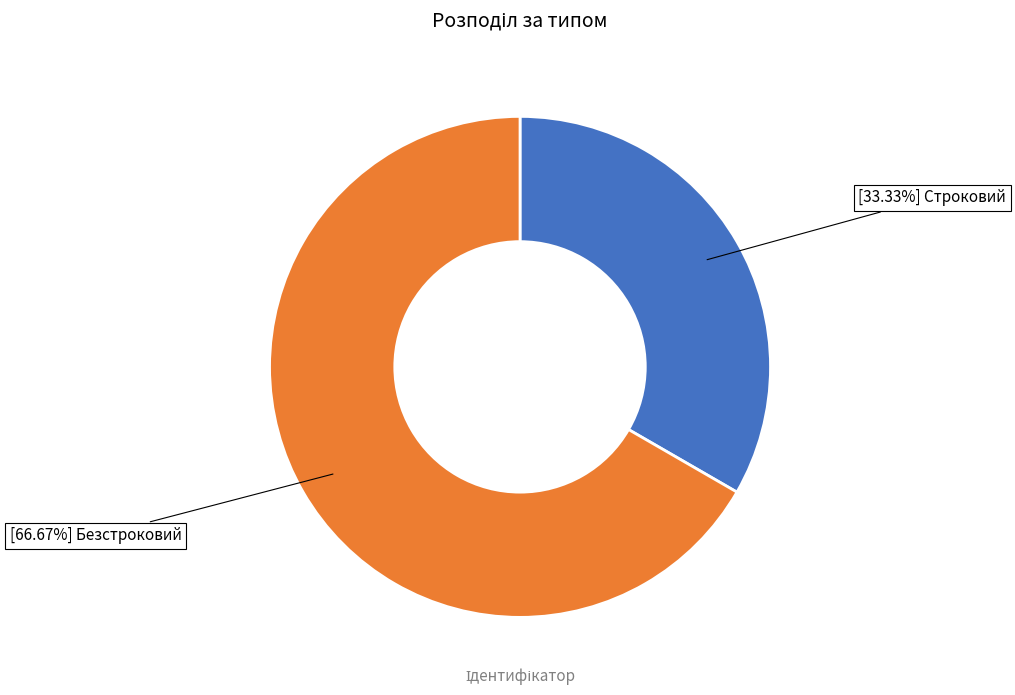

Is there a majority slice in this chart?

Yes